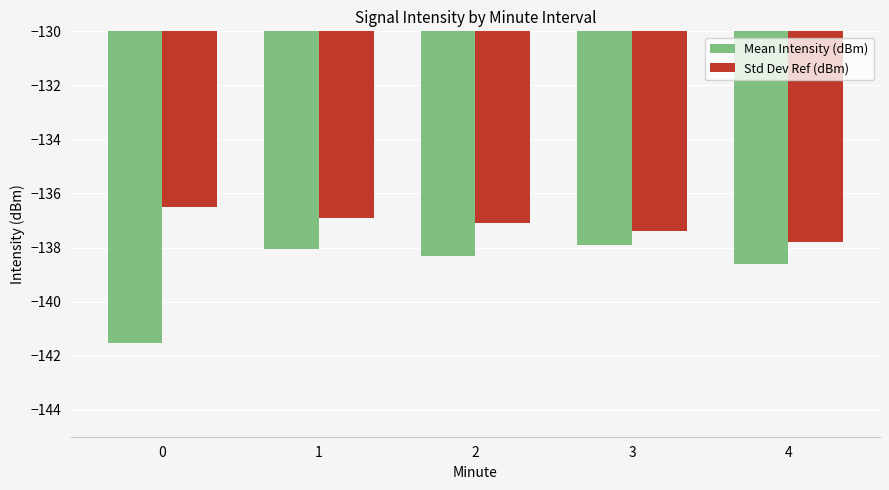

What are all the series names shown in the legend?

Mean Intensity (dBm), Std Dev Ref (dBm)